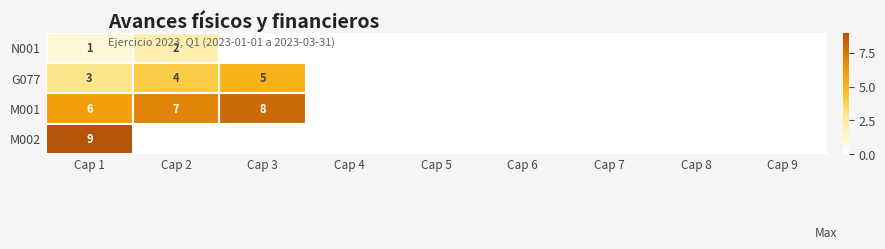

Rank the series at Cap 1 from lowest to highest value.

N001, G077, M001, M002